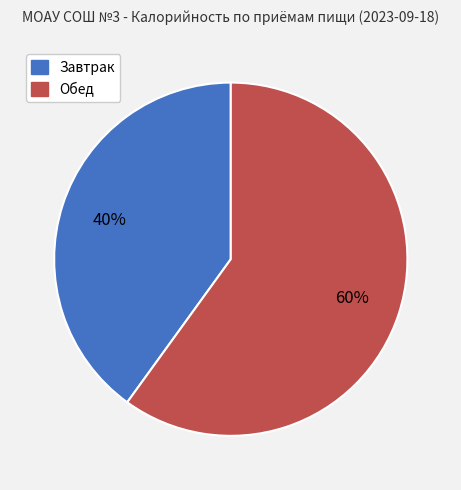

Which has a higher value, Завтрак or Обед?

Обед